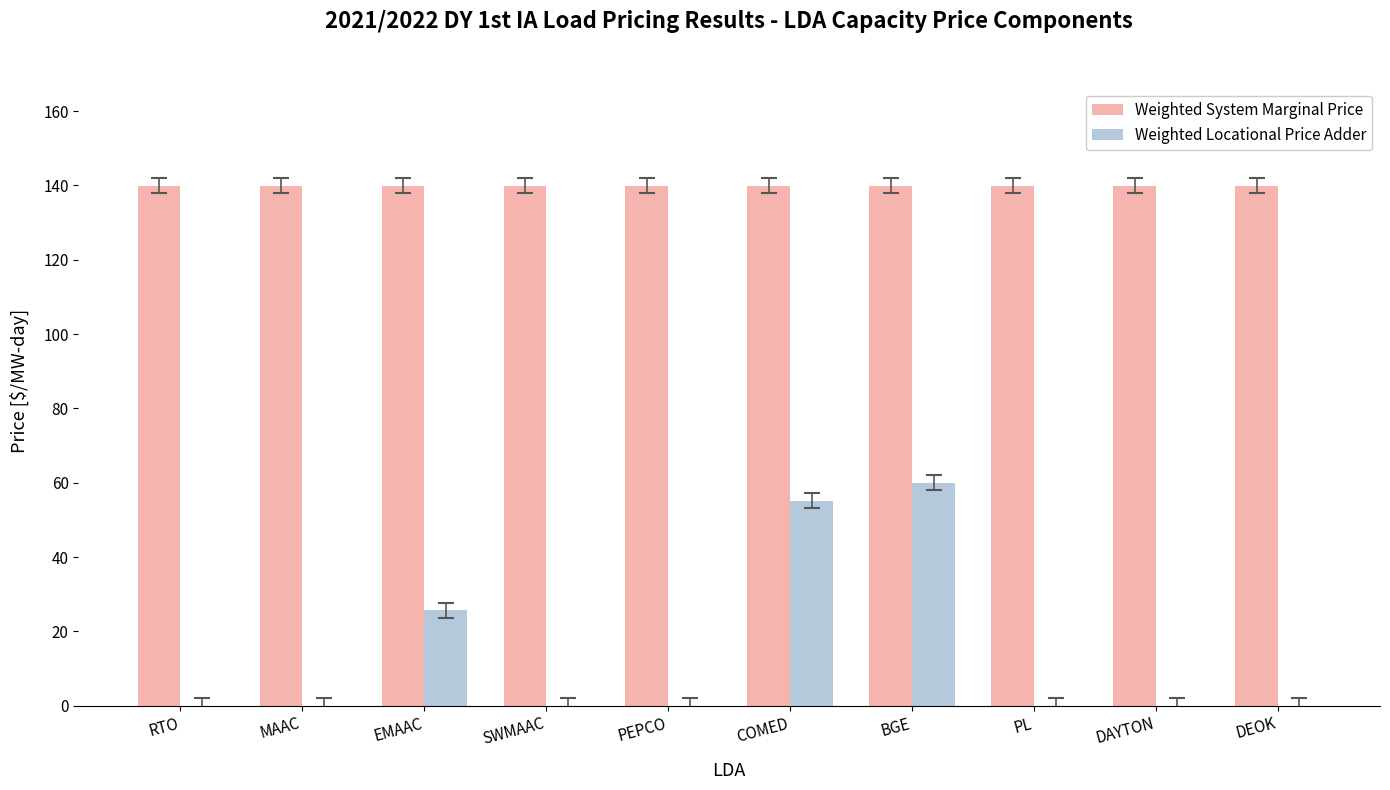

How many groups of bars are there?

10